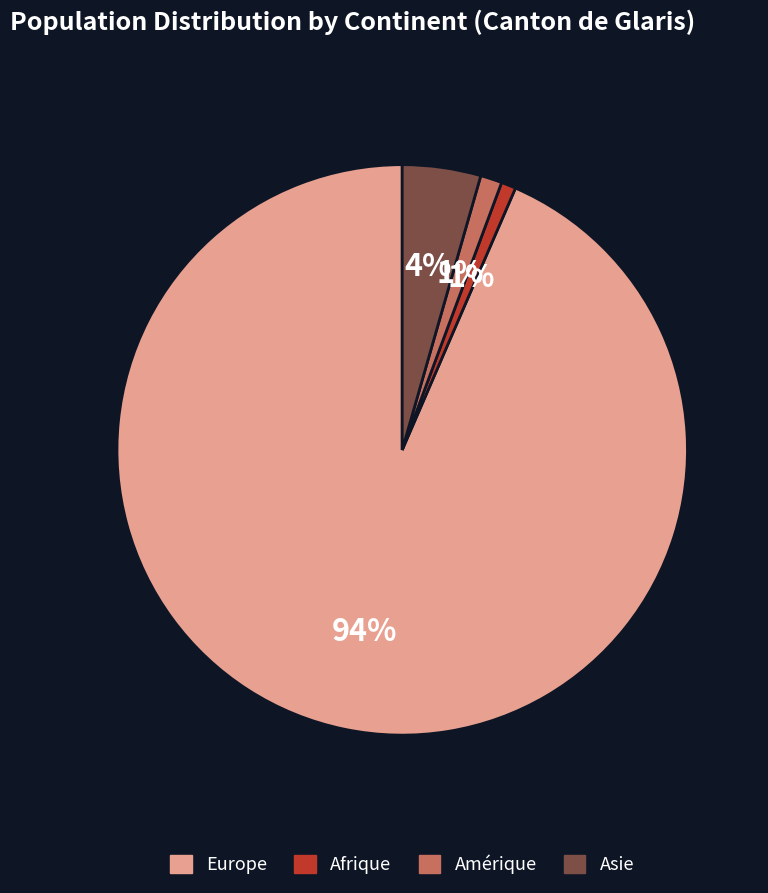

Does any single category account for the majority?

Yes